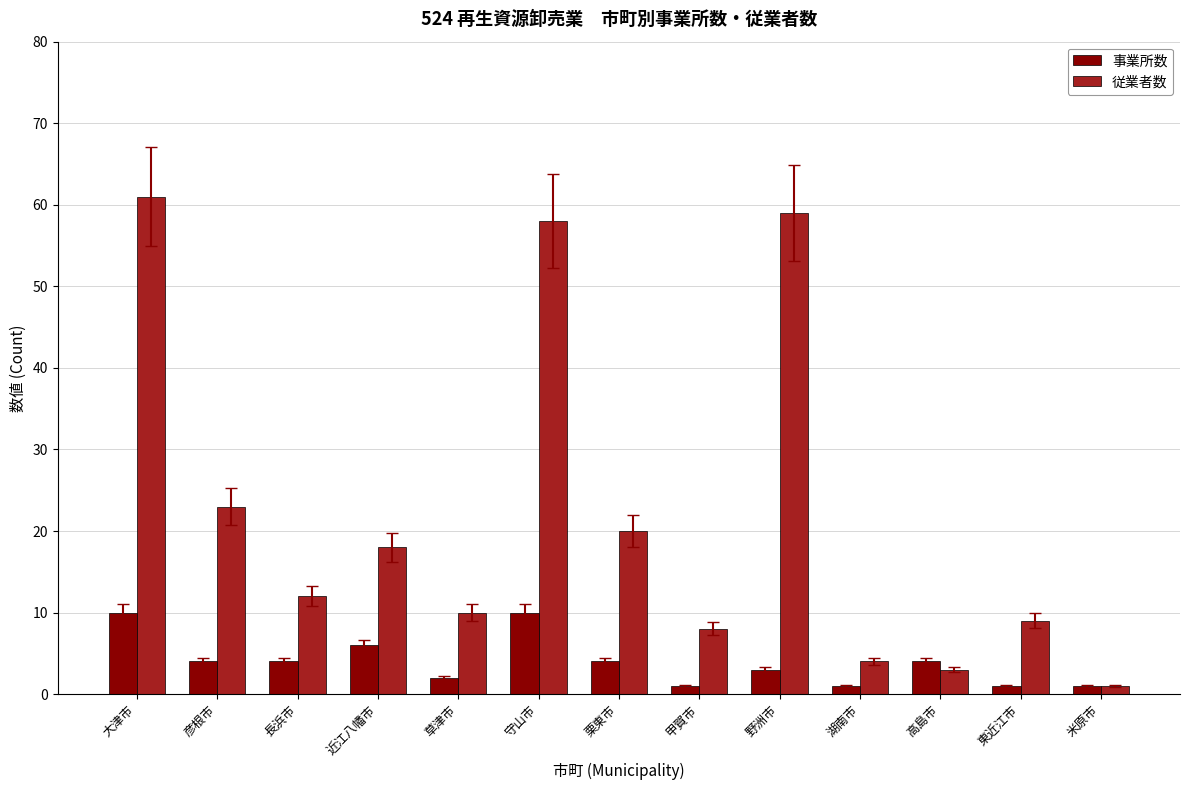

What is the label of the 8th bar from the right?

守山市